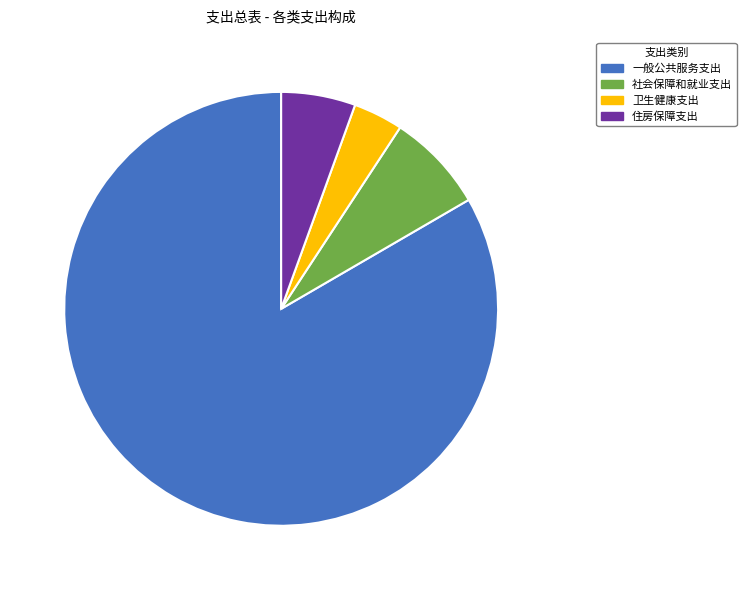

Is the sum of 卫生健康支出 and 住房保障支出 greater than half?

No